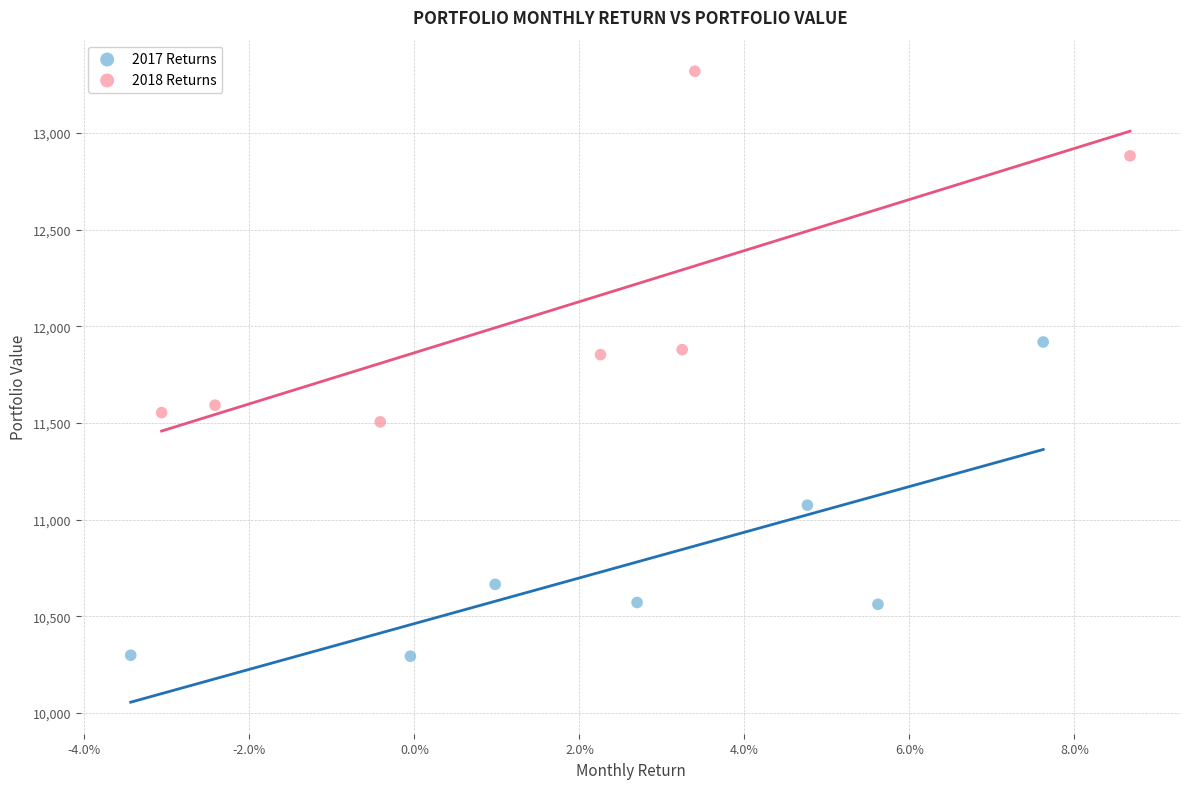

Which series contains the highest Y value?

2018 Returns